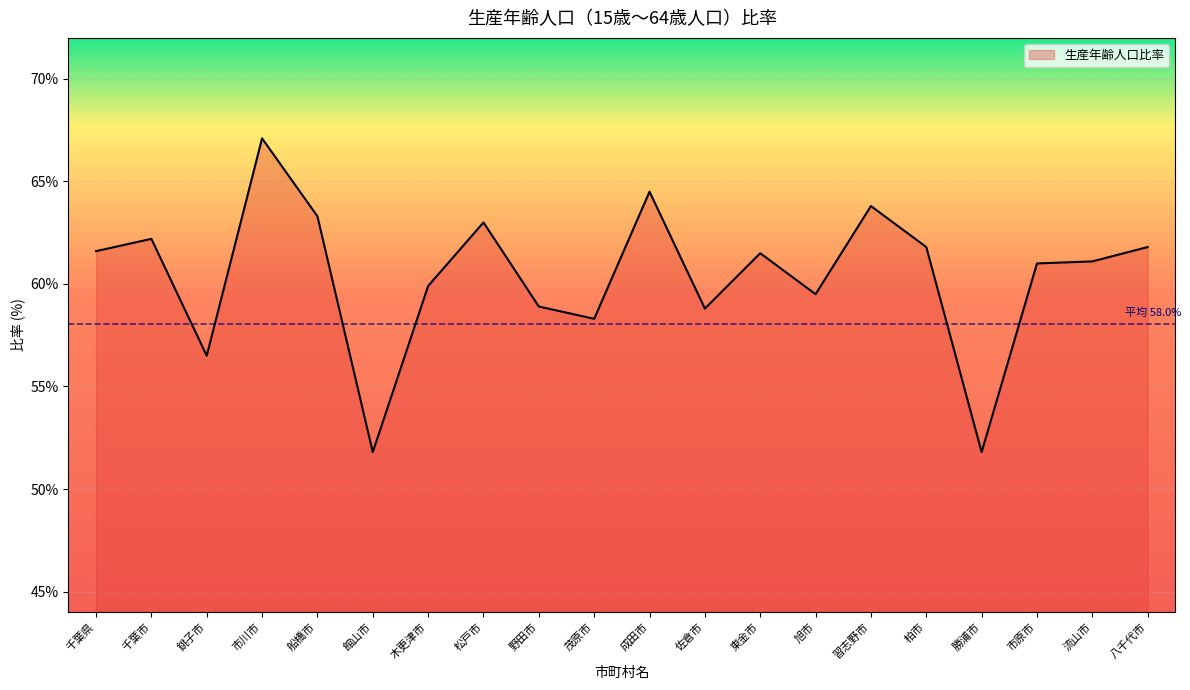

Does the chart display data point markers on the line(s)?

No